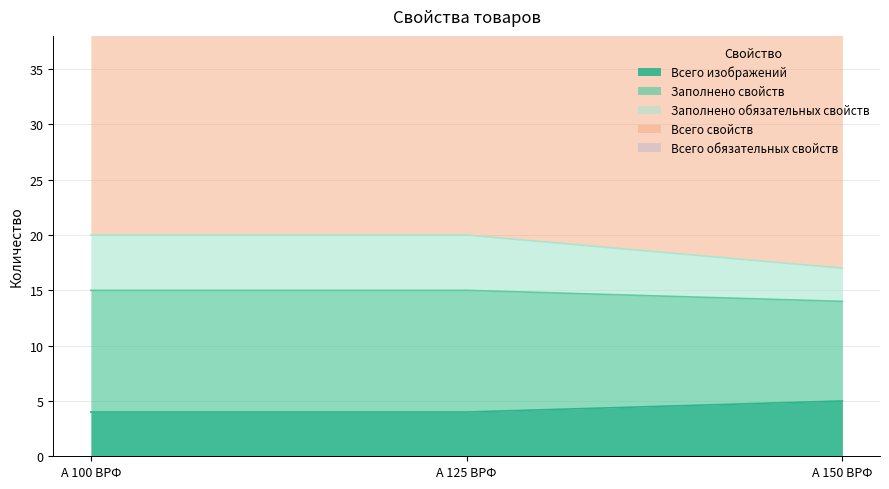

True or false: Всего изображений has a value of 4 at А 125 ВРФ.

True